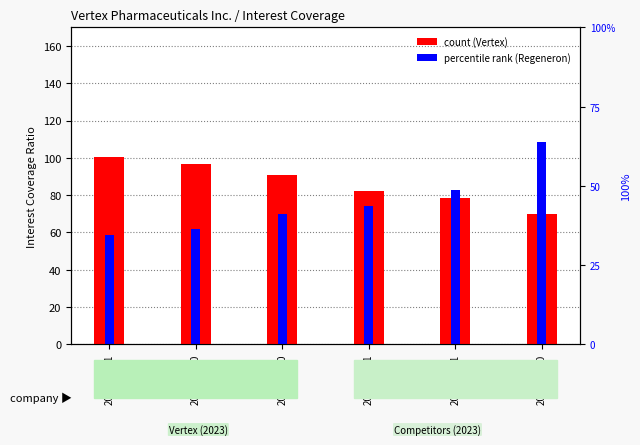

Is it true that Vertex (Interest Coverage) equals 78.2 at 2022-12-31?

True